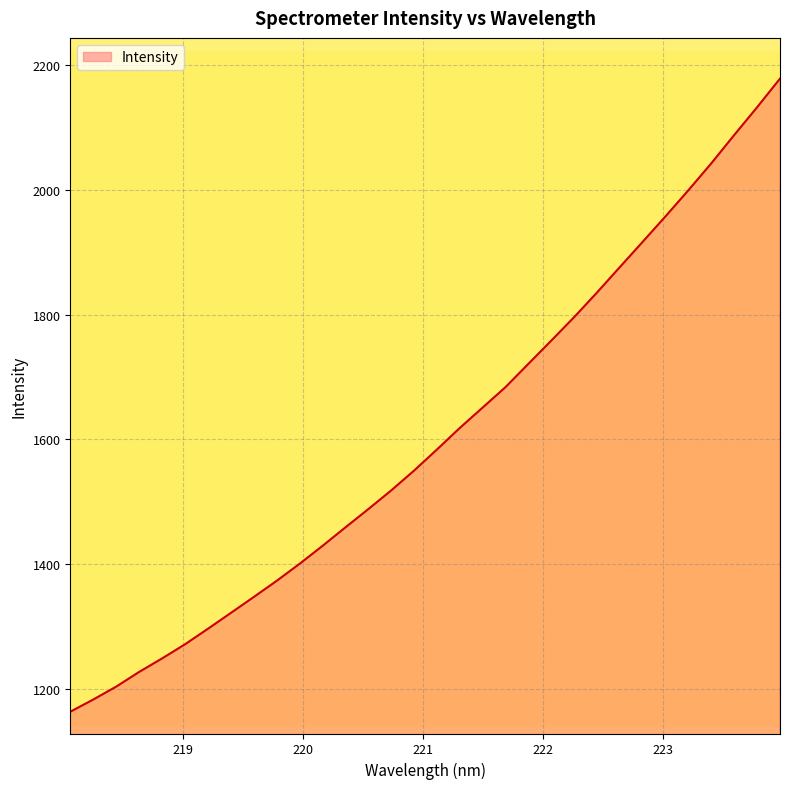

True or false: the data has more than 0 interior local peaks.

False